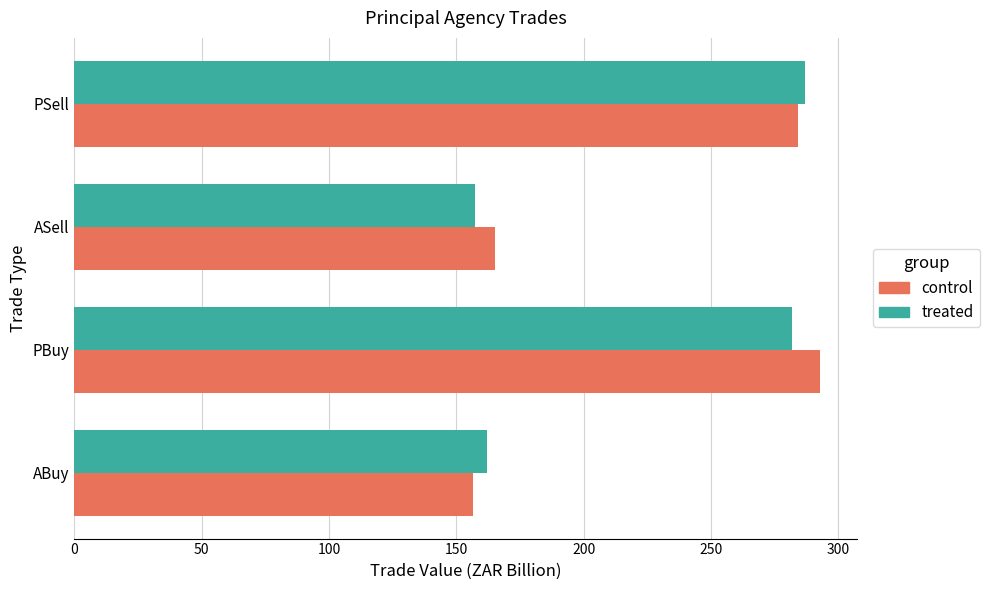

Which series has the widest spread of values?

control